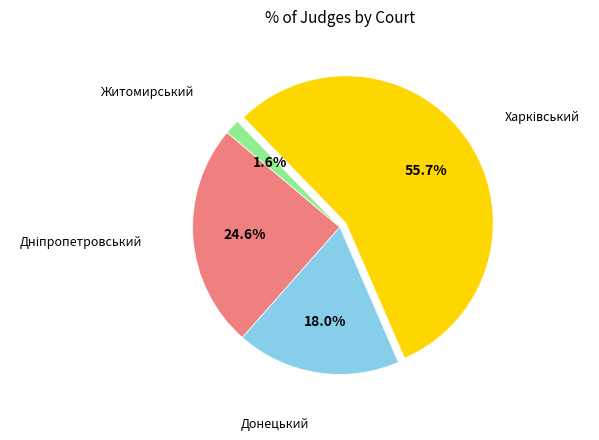

Does any single category account for the majority?

Yes